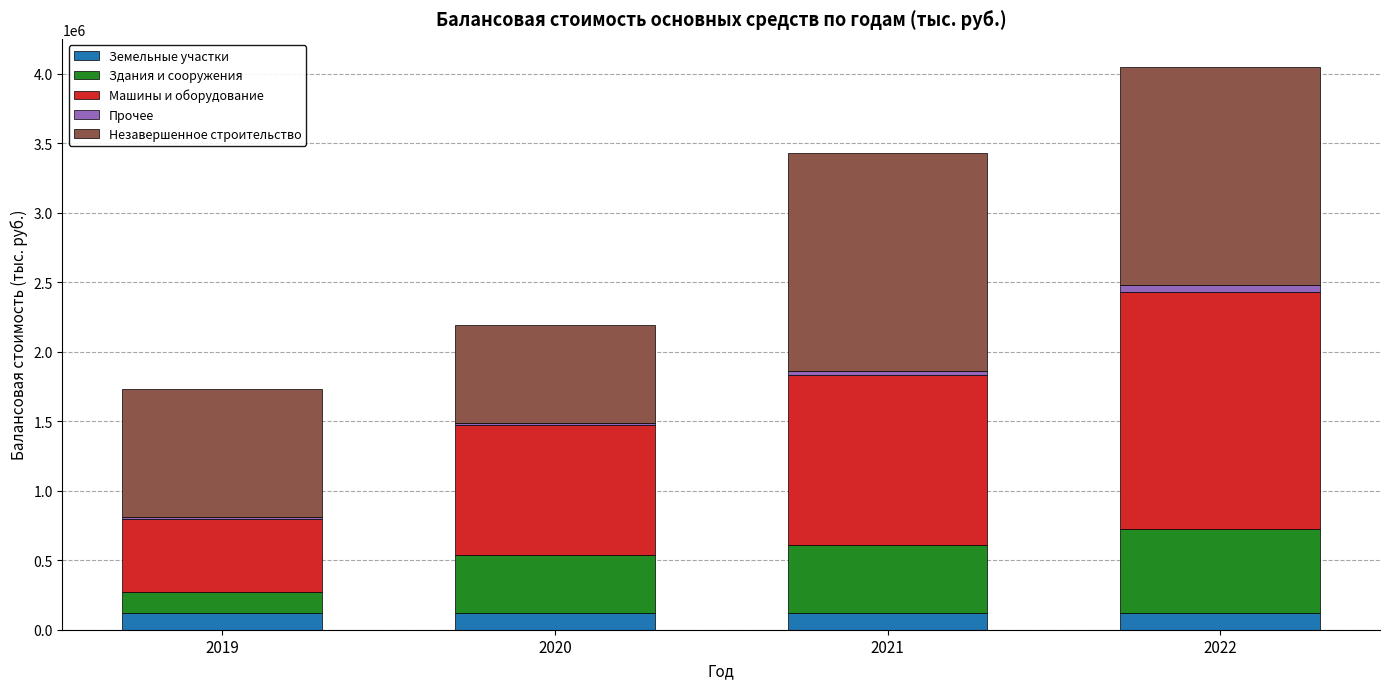

Reading right to left, what are the values for Земельные участки?

2022=121419	2021=121419	2020=121419	2019=121419